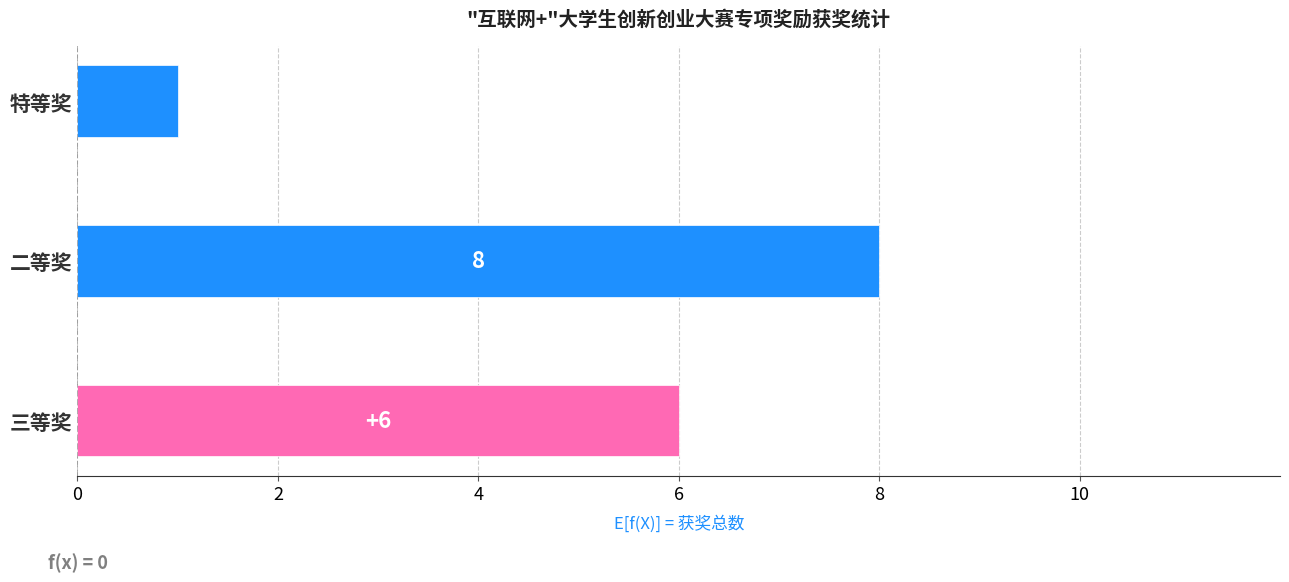

Rank the categories by value from highest to lowest.

二等奖, 三等奖, 特等奖